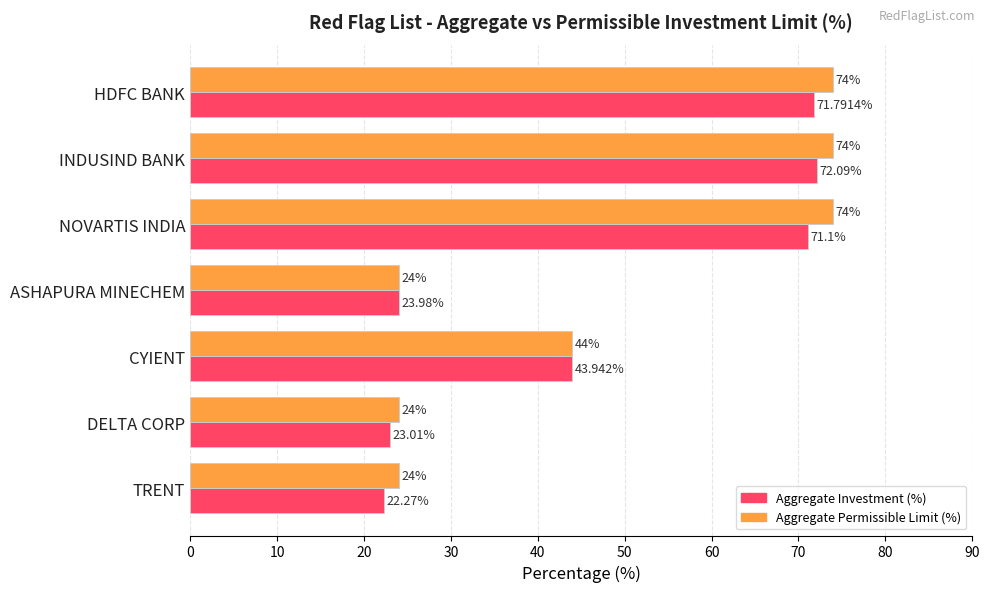

What is the difference between the second highest and second lowest values in the Aggregate Permissible Limit (%) series?

50.0